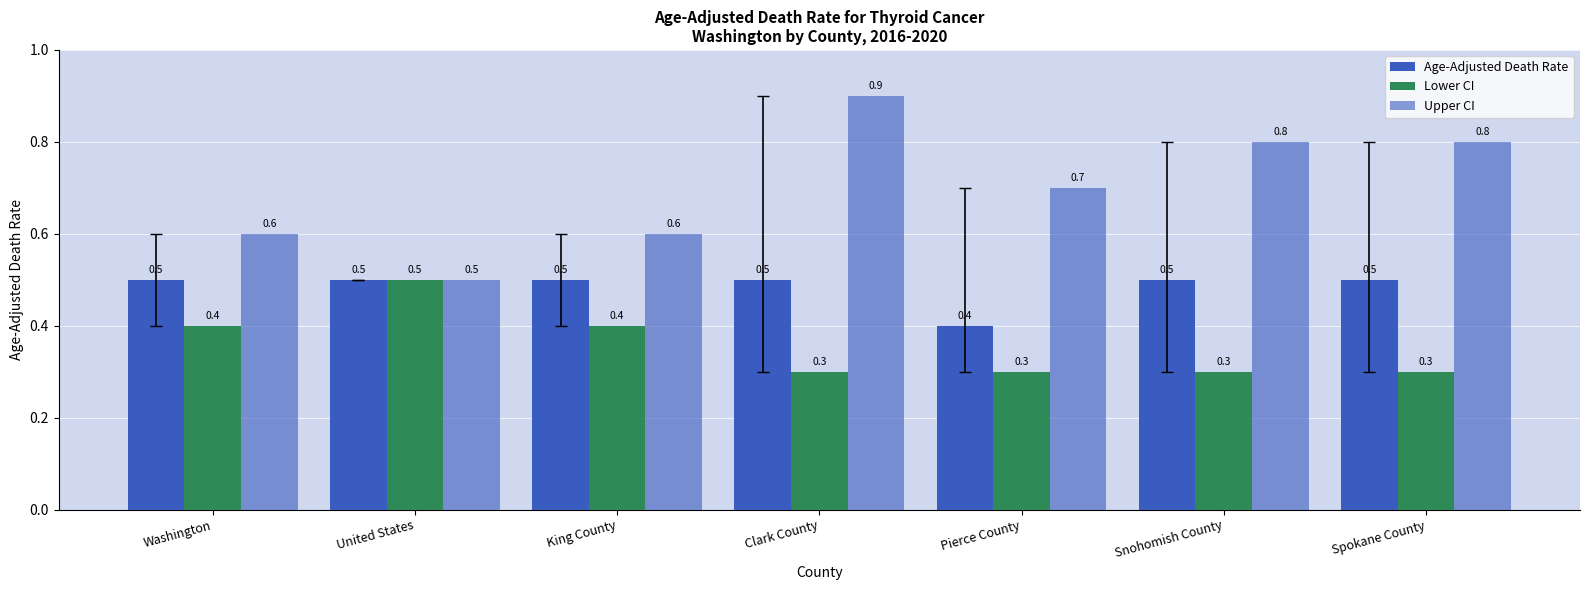

What is the value of the Lower CI bar at the 4th from the left?

0.3